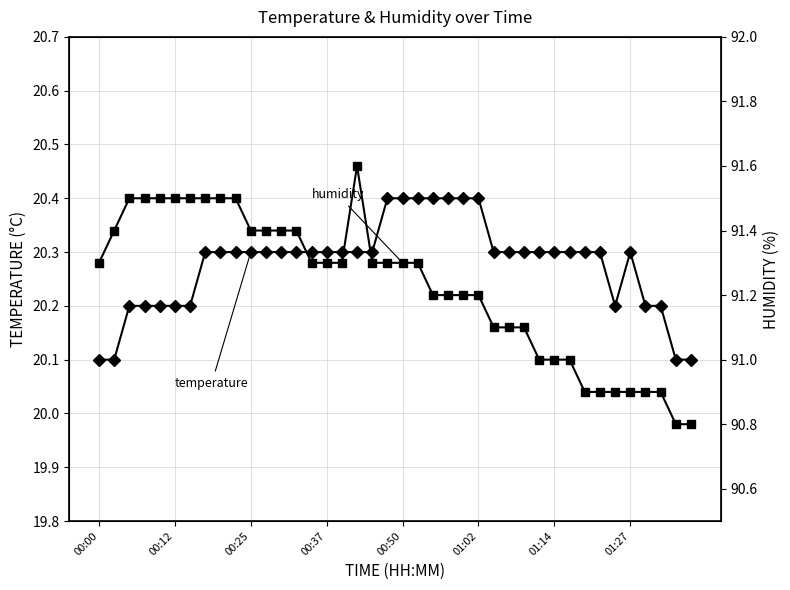

Reading left to right, what are all the values shown in this chart?

temperature: 20.1	20.1	20.2	20.2	20.2	20.2	20.2	20.3	20.3	20.3	20.3	20.3	20.3	20.3	20.3	20.3	20.3	20.3	20.3	20.4	20.4	20.4	20.4	20.4	20.4	20.4	20.3	20.3	20.3	20.3	20.3	20.3	20.3	20.3	20.2	20.3	20.2	20.2	20.1	20.1
humidity: 91.3	91.4	91.5	91.5	91.5	91.5	91.5	91.5	91.5	91.5	91.4	91.4	91.4	91.4	91.3	91.3	91.3	91.6	91.3	91.3	91.3	91.3	91.2	91.2	91.2	91.2	91.1	91.1	91.1	91.0	91.0	91.0	90.9	90.9	90.9	90.9	90.9	90.9	90.8	90.8